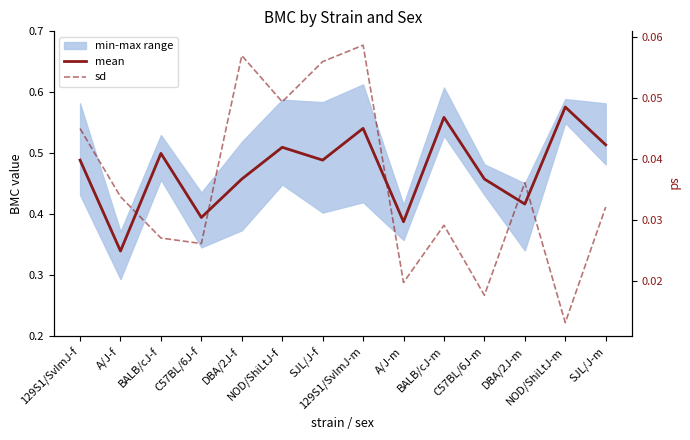

Reading left to right, transcribe all the data shown in this chart.

mean: 0.5	0.3	0.5	0.4	0.5	0.5	0.5	0.5	0.4	0.6	0.5	0.4	0.6	0.5
sd: 0.0	0.0	0.0	0.0	0.1	0.0	0.1	0.1	0.0	0.0	0.0	0.0	0.0	0.0